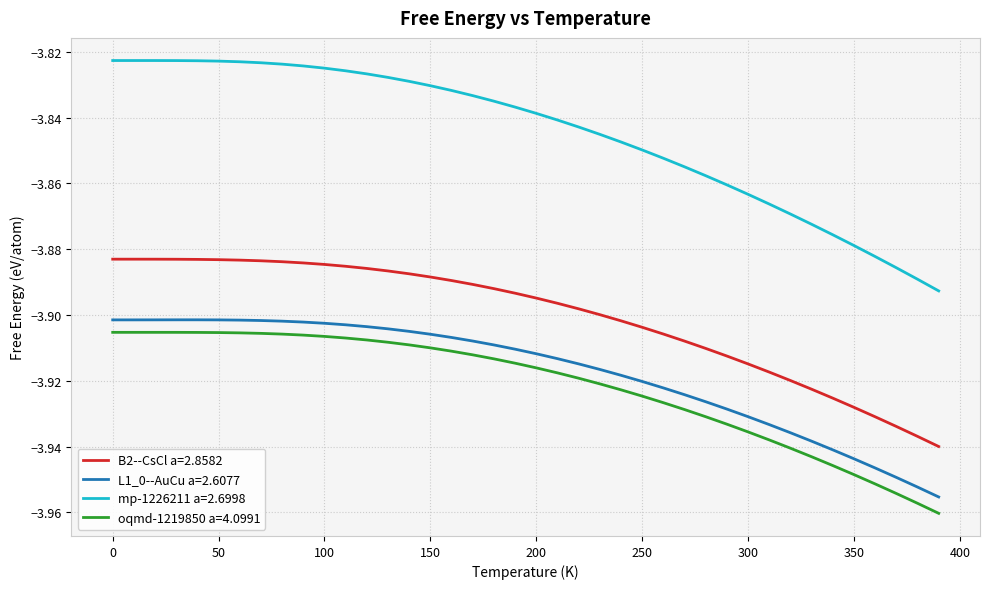

Which series has the largest total across all categories?

mp-1226211 a=2.6998